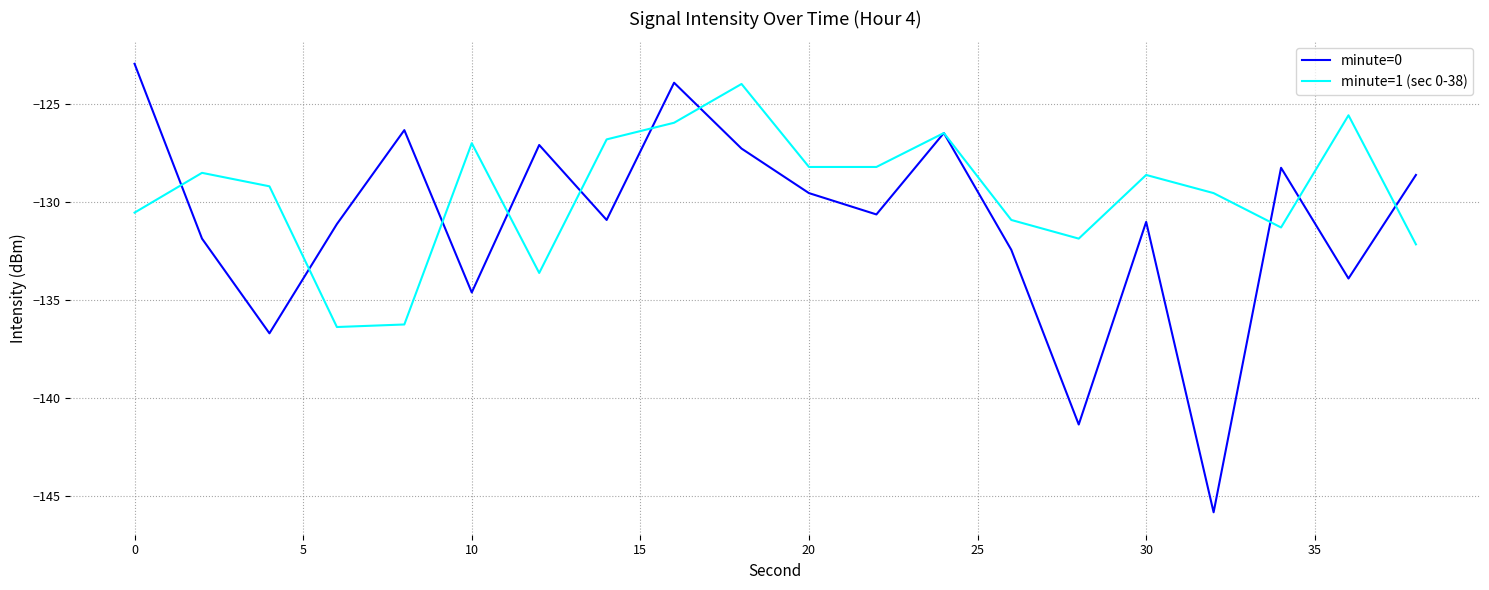

List the series in order of their peak value, lowest first.

minute=1 (sec 0-38), minute=0